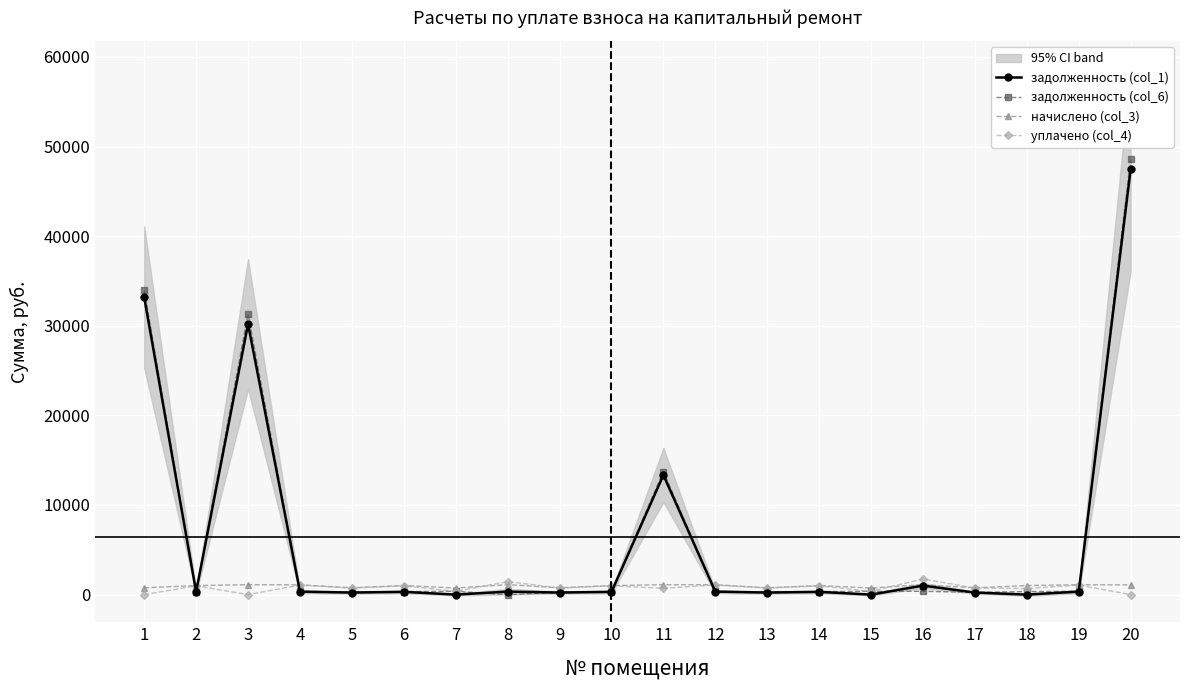

At which label does задолженность (col_6) reach its peak?

20